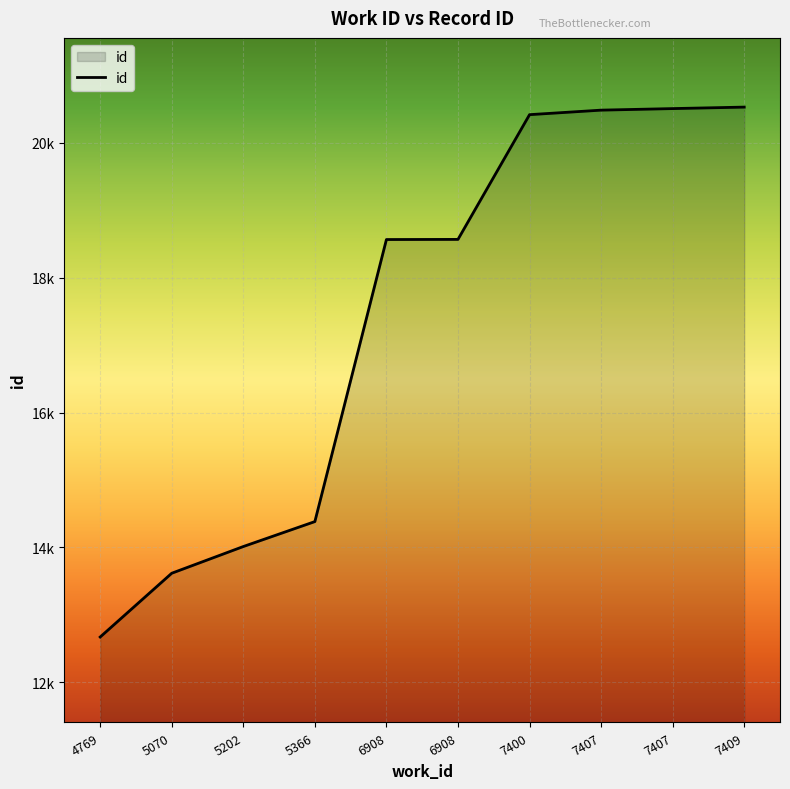

Reading left to right, list all the values displayed in this chart.

4769=12671	5070=13617	5202=14013	5366=14383	6908=18566	6908=18568	7400=20418	7407=20485	7407=20508	7409=20530